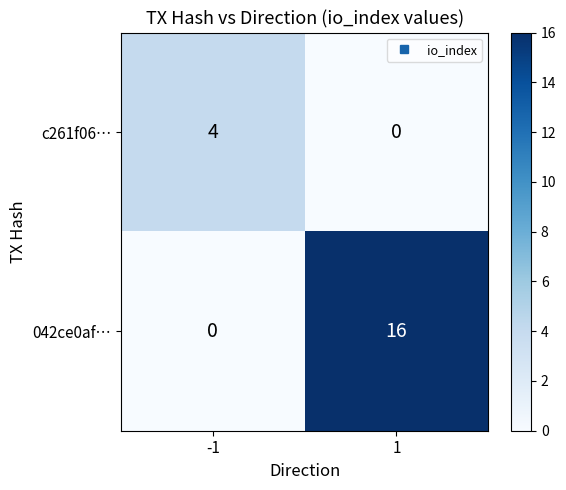

Reading left to right, transcribe all the data shown in this chart.

c261f06…: 4	0
042ce0af…: 0	16